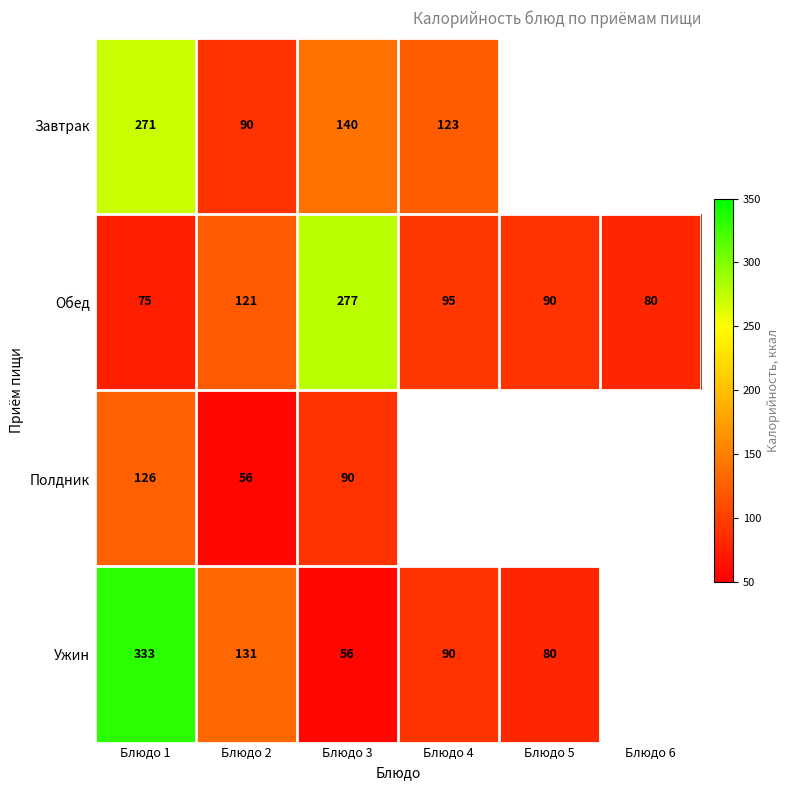

At which category is the sum across all series the highest?

Блюдо 1